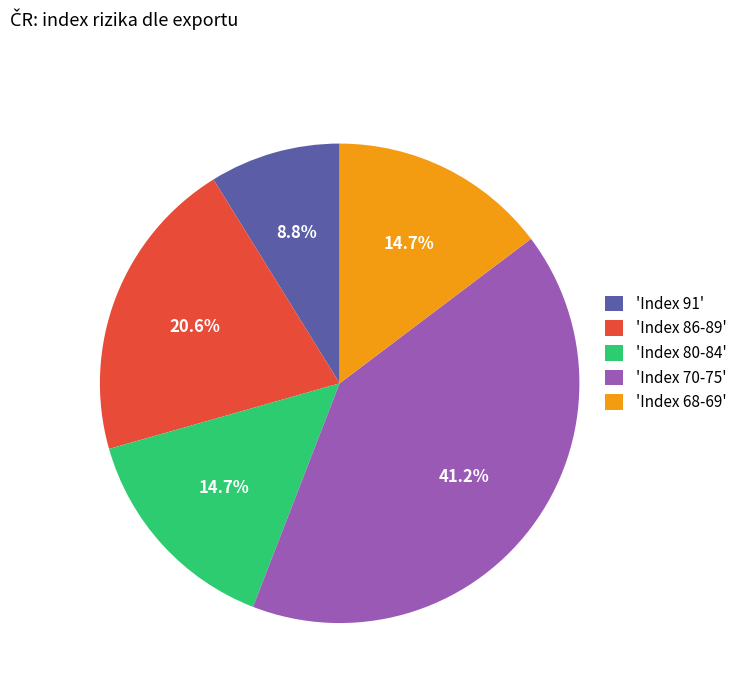

What is the ratio of the value at 'Index 70-75' to the value at 'Index 91'?

4.7